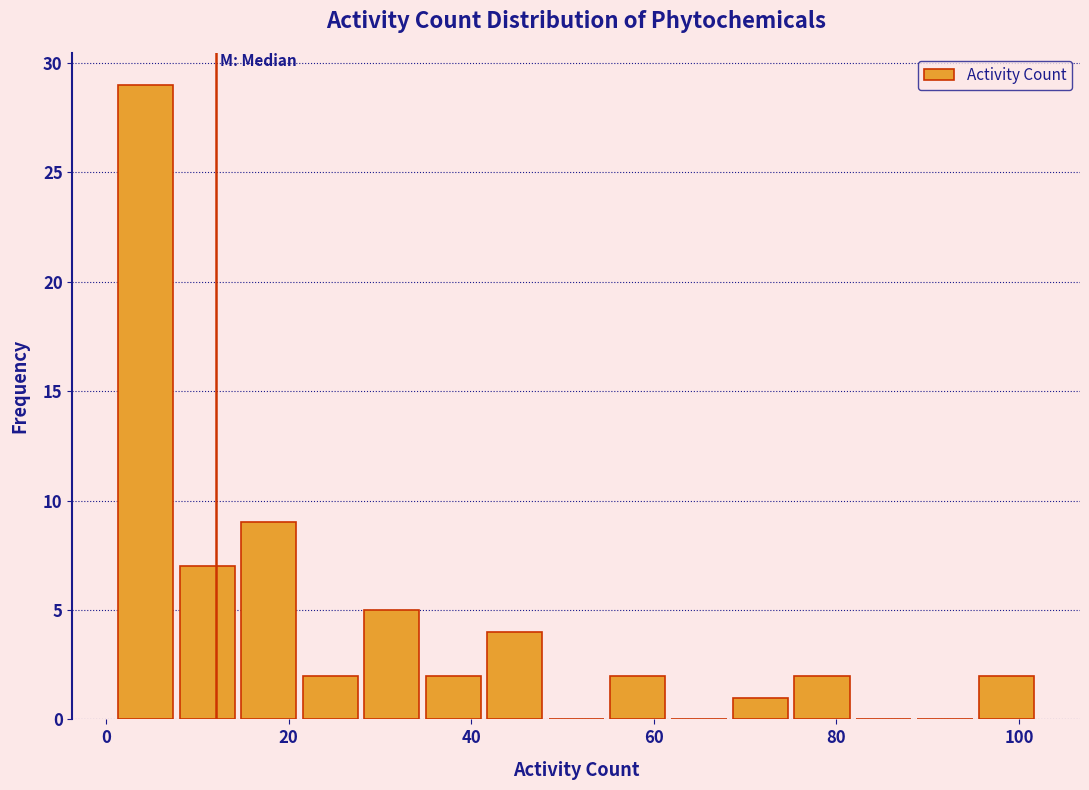

Around what value on the x-axis is the tallest bar? Give the approximate position of its centre, as read against the axis.

4